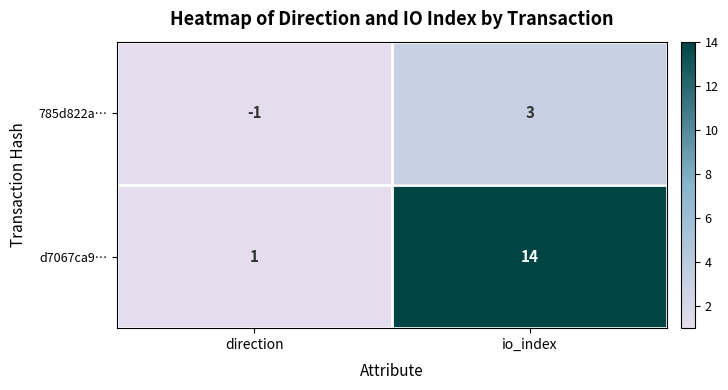

Reading left to right, list all the values displayed in this chart.

785d822a…: direction=-1	io_index=3
d7067ca9…: direction=1	io_index=14